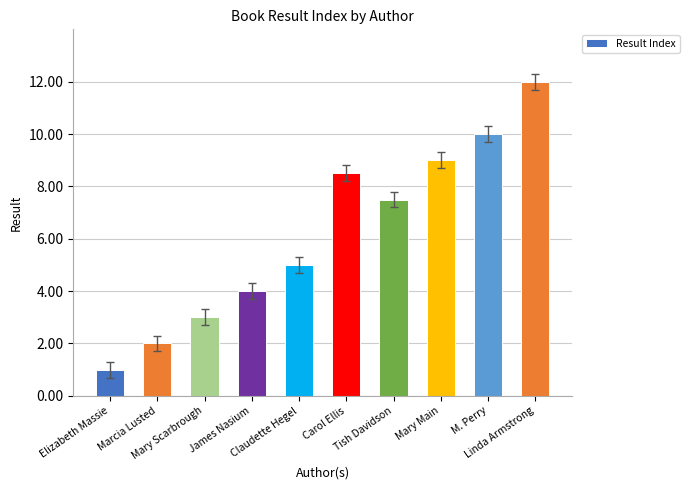

Reading right to left, transcribe all the data shown in this chart.

Linda Armstrong=12.0	M. Perry=10.0	Mary Main=9.0	Tish Davidson=7.5	Carol Ellis=8.5	Claudette Hegel=5.0	James Nasium=4.0	Mary Scarbrough=3.0	Marcia Lusted=2.0	Elizabeth Massie=1.0